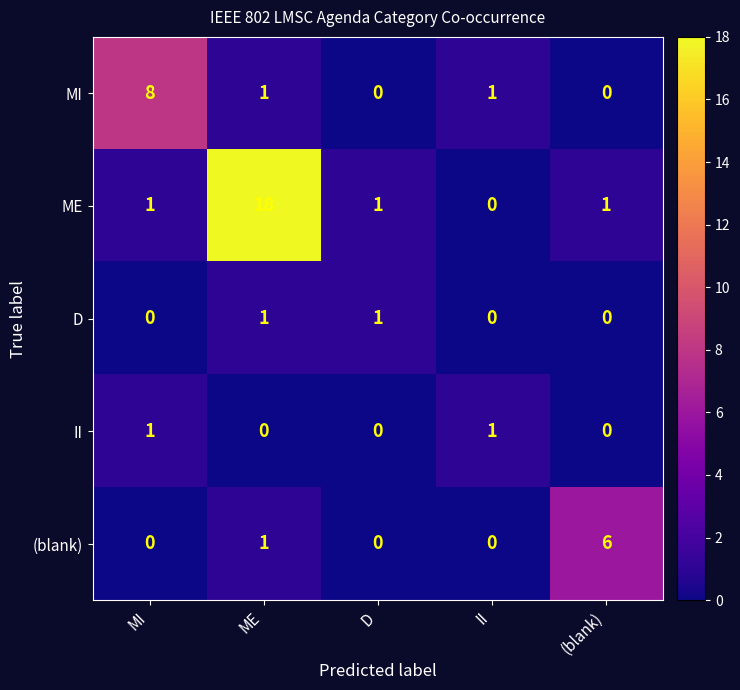

Which series has the widest spread of values?

ME